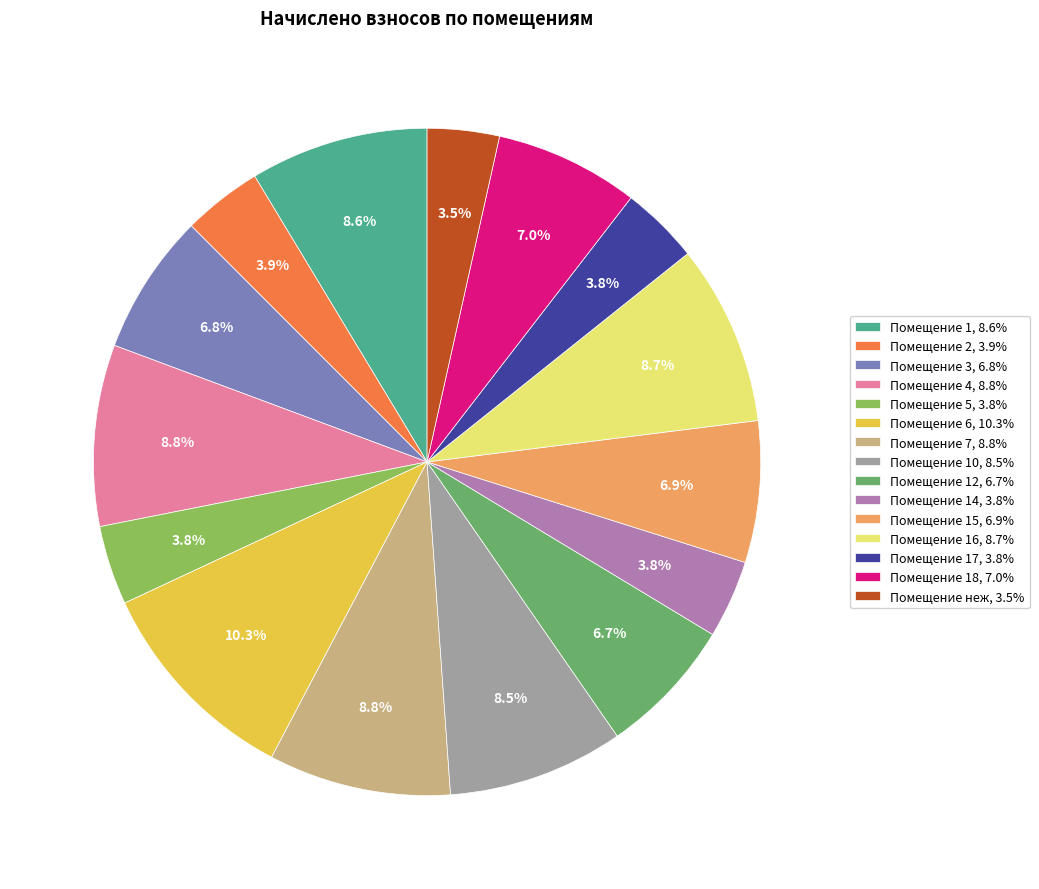

Combined, do Помещение 3, 6.8% and Помещение 10, 8.5% account for over 50%?

No